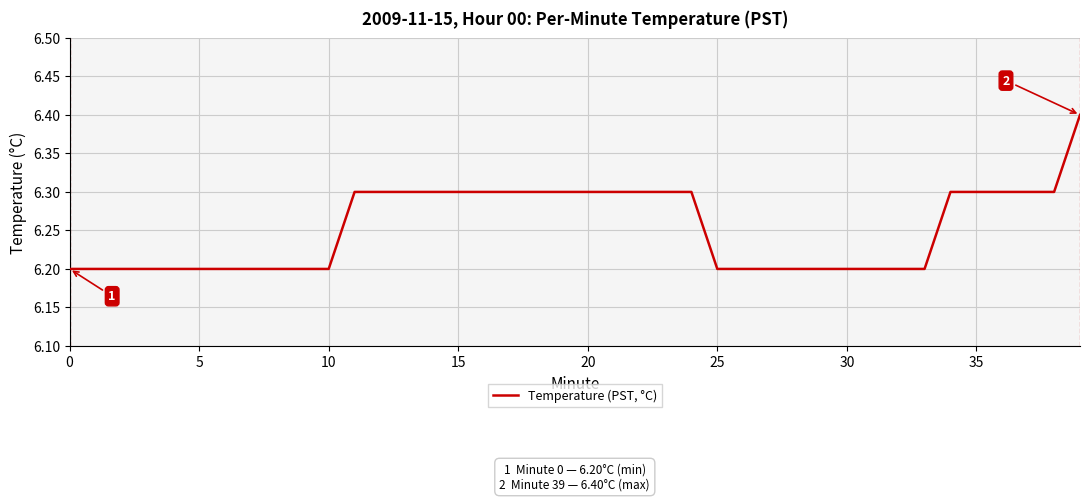

What is the average value?

6.3